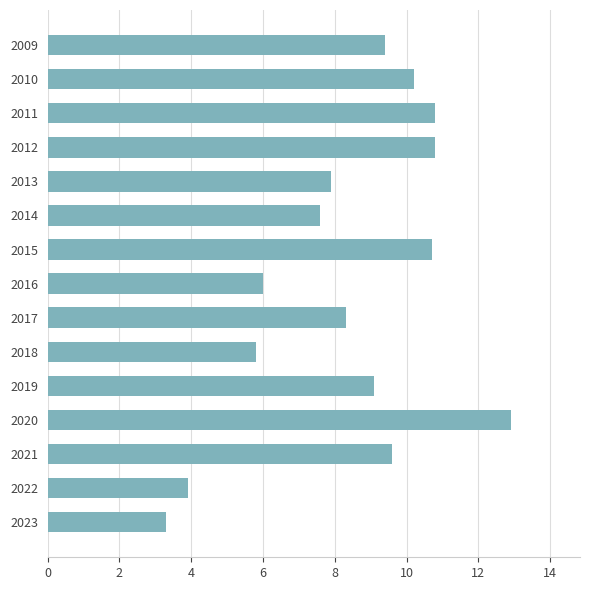

What is the ratio of the value at 2011 to the value at 2013?

1.4